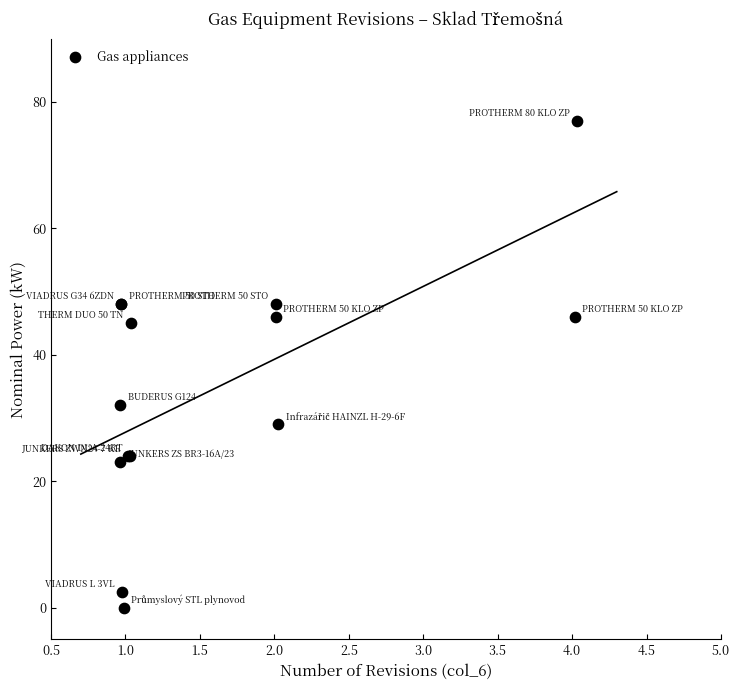

What Y value in the scatter plot is closest to 38?

32.0